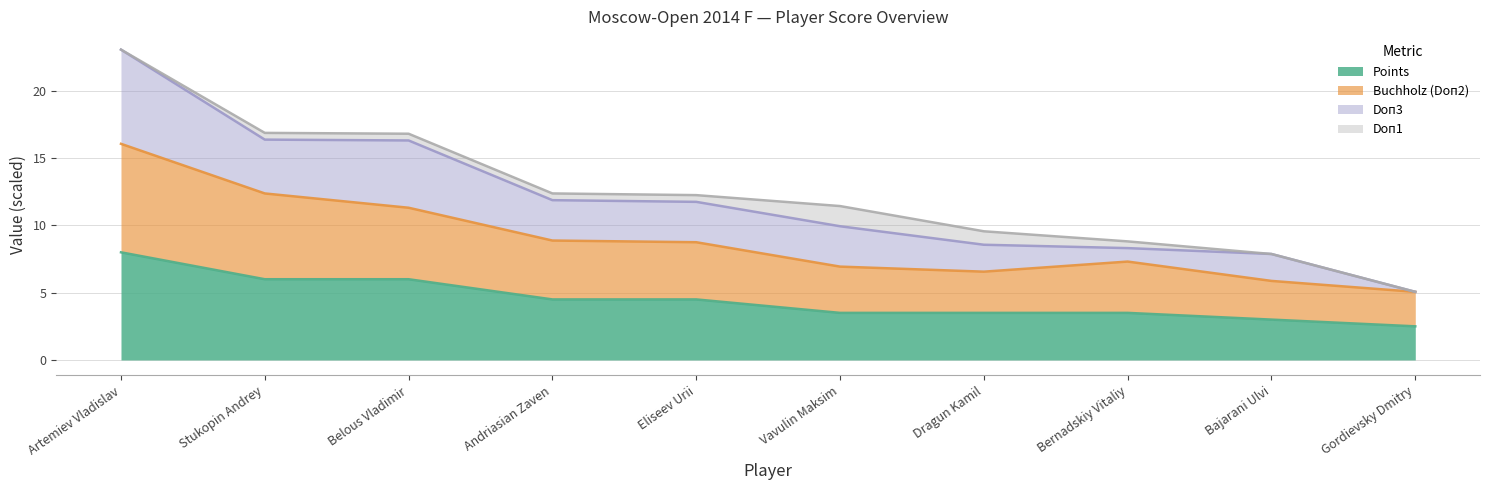

At which category is the sum across all series the highest?

Artemiev Vladislav